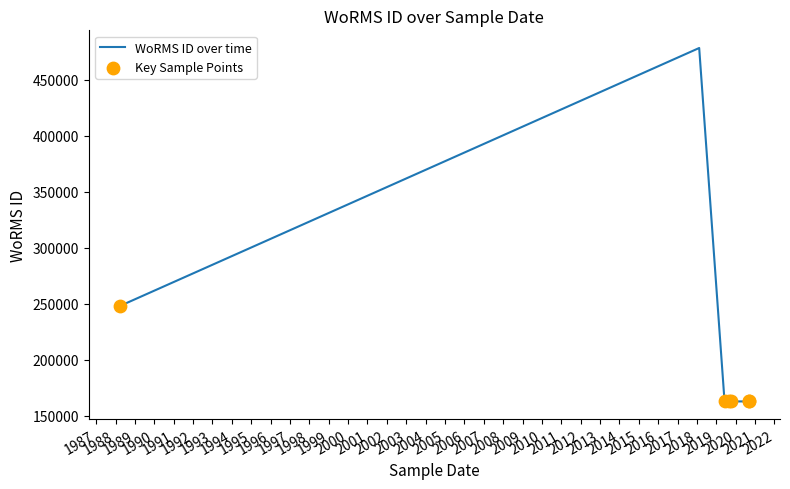

Approximately how many times larger is the value at 2020-01-05 compared to 2019-10-14?

1.0